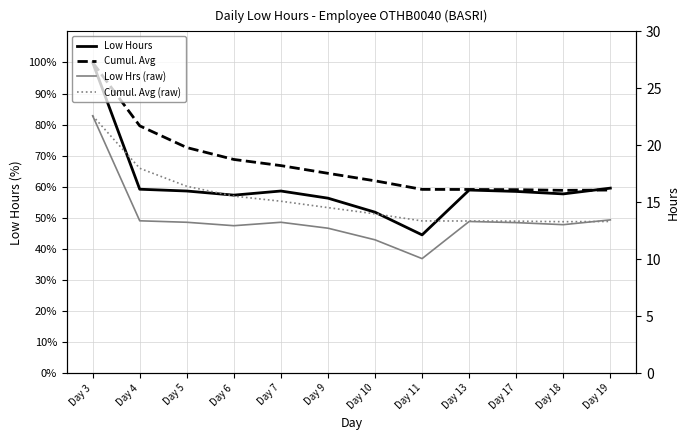

Between which two adjacent categories do Cumul. Avg and Low Hours first intersect?

Day 18 and Day 19